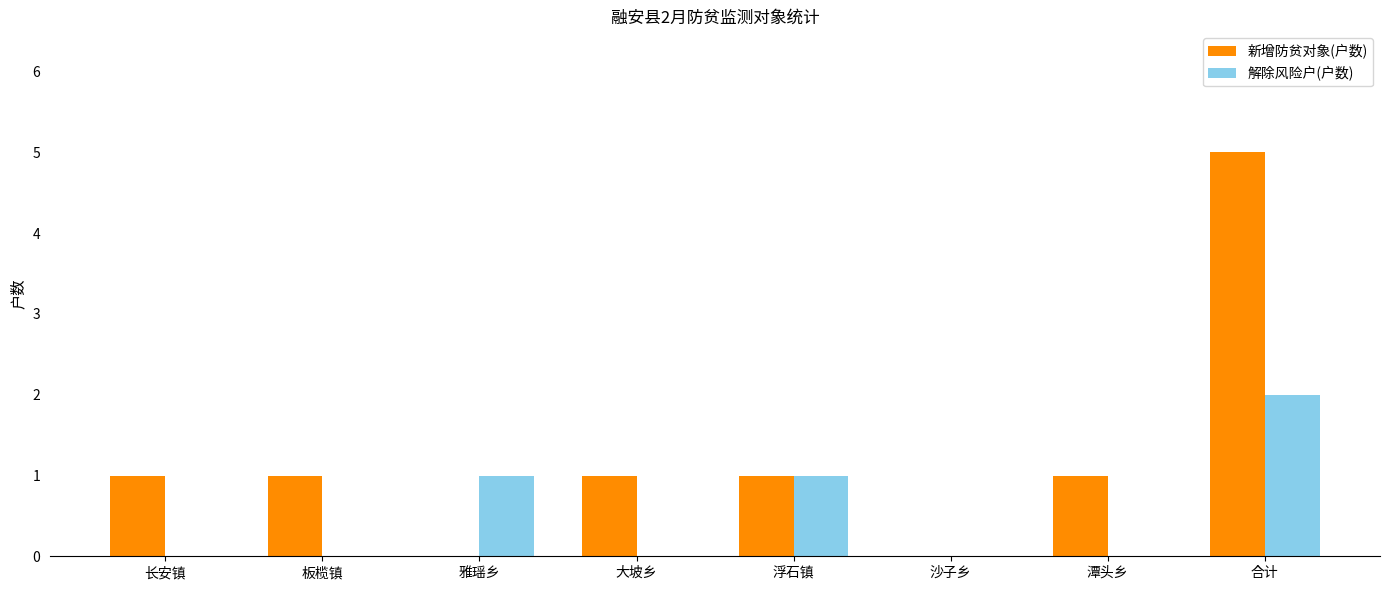

The value of 解除风险户(户数) at 潭头乡 is 1. True or false?

False